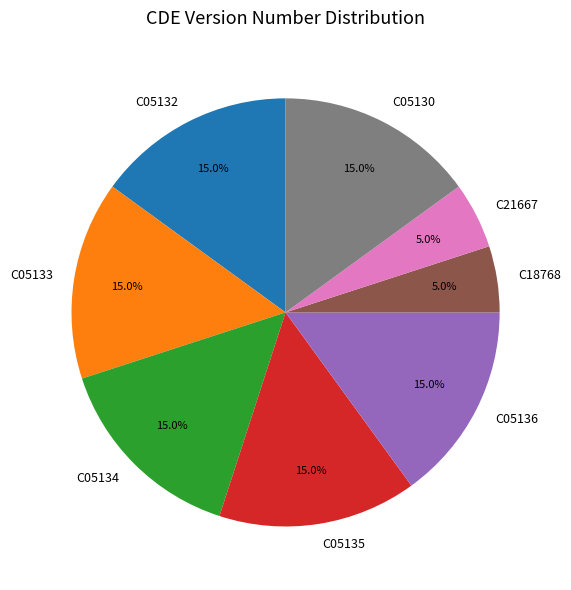

Combined, do C21667 and C05132 account for over 50%?

No